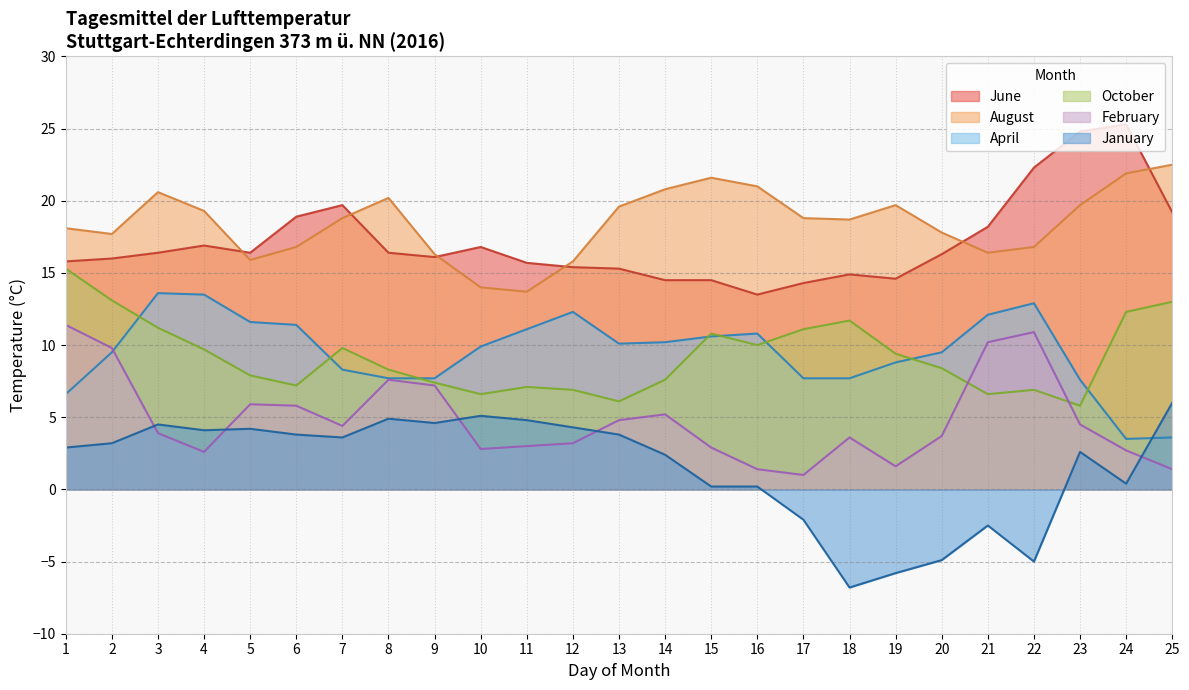

Which category has the highest value in the April series?

3